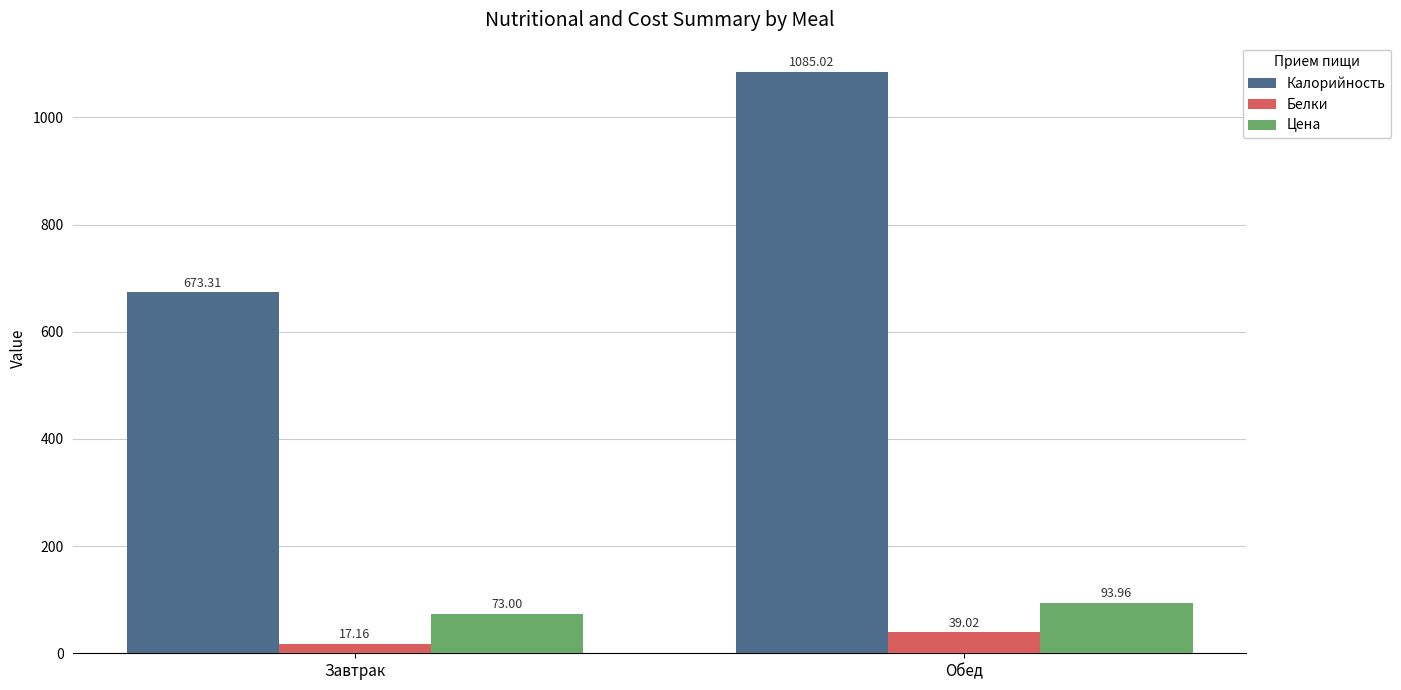

What value does the Белки series have at Обед?

39.0